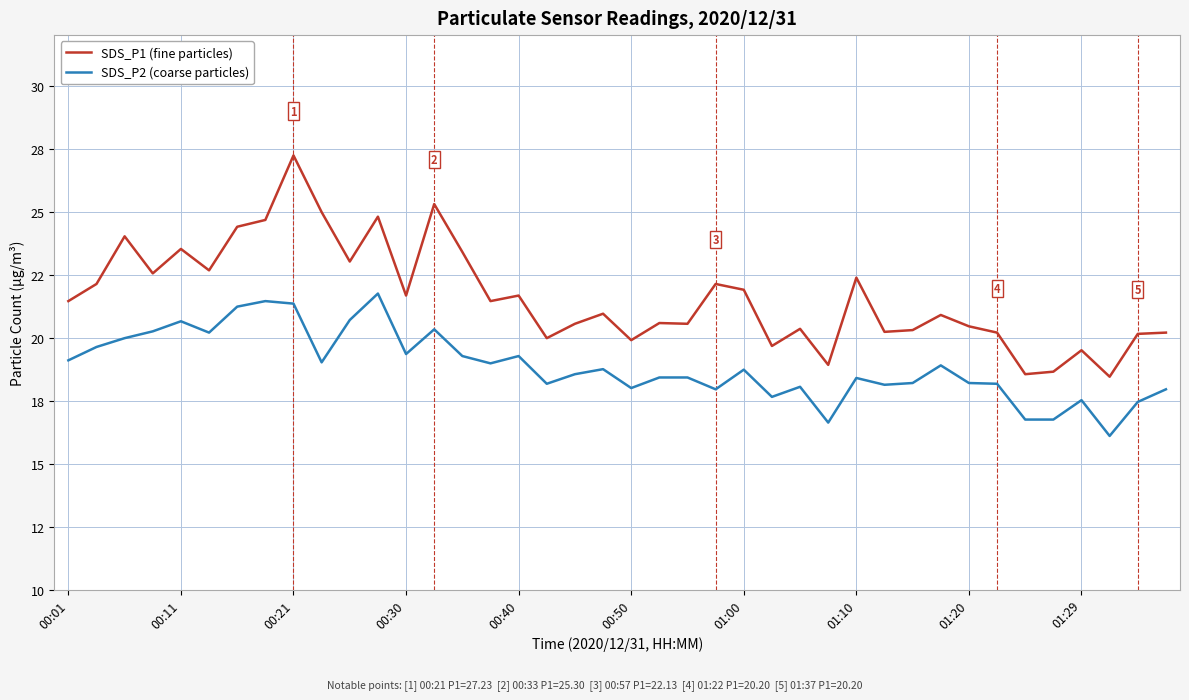

What is the sum of all SDS_P1 (fine particles) values?

864.4